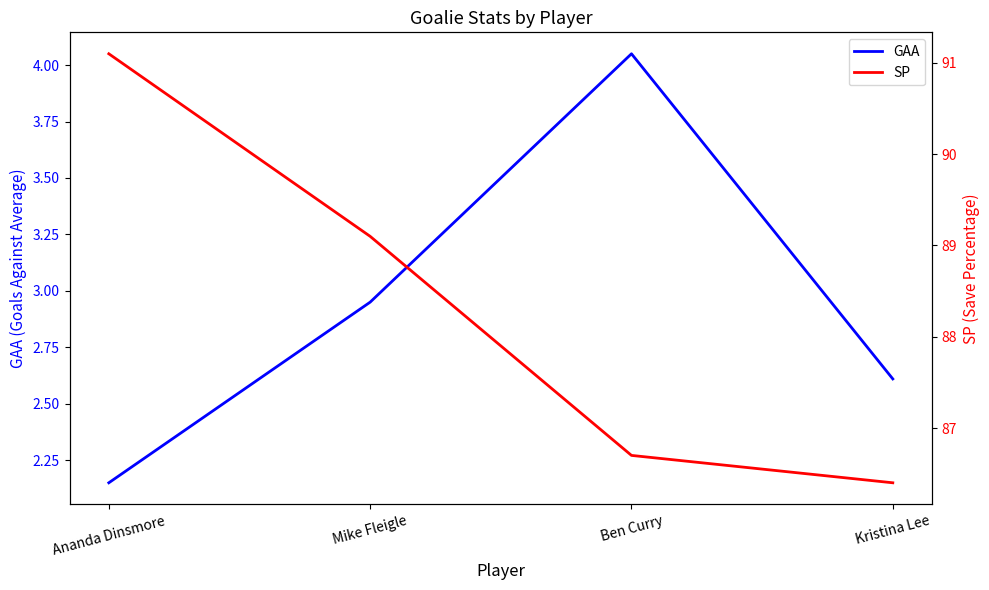

Which category has the lowest value across all series?

Ananda Dinsmore